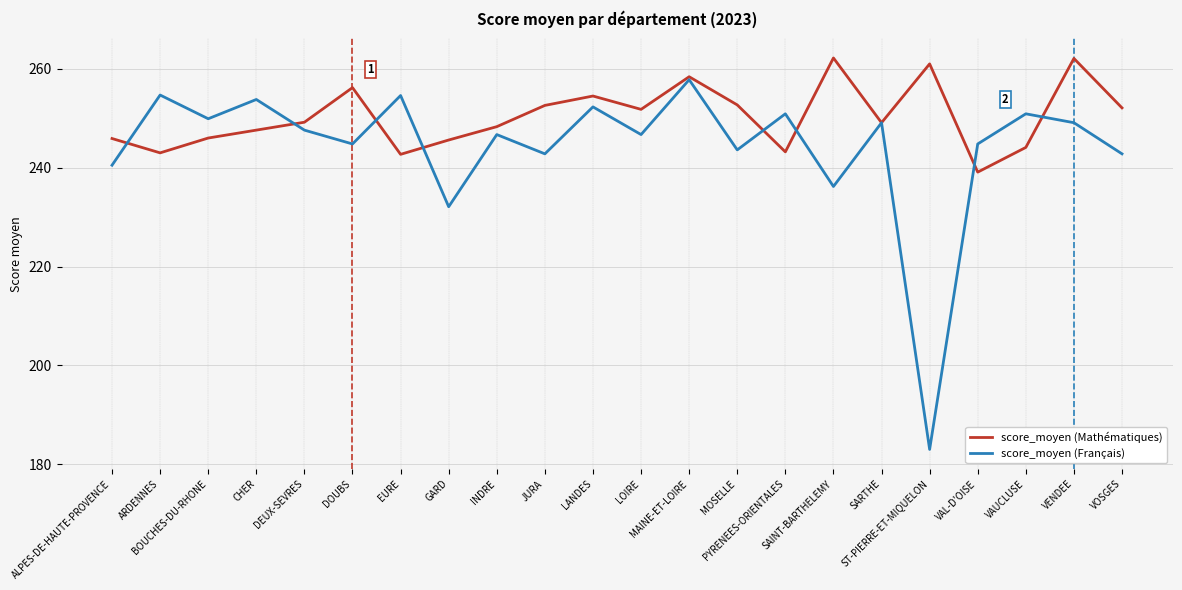

What is the sum of all score_moyen (Mathématiques) values?

5507.4